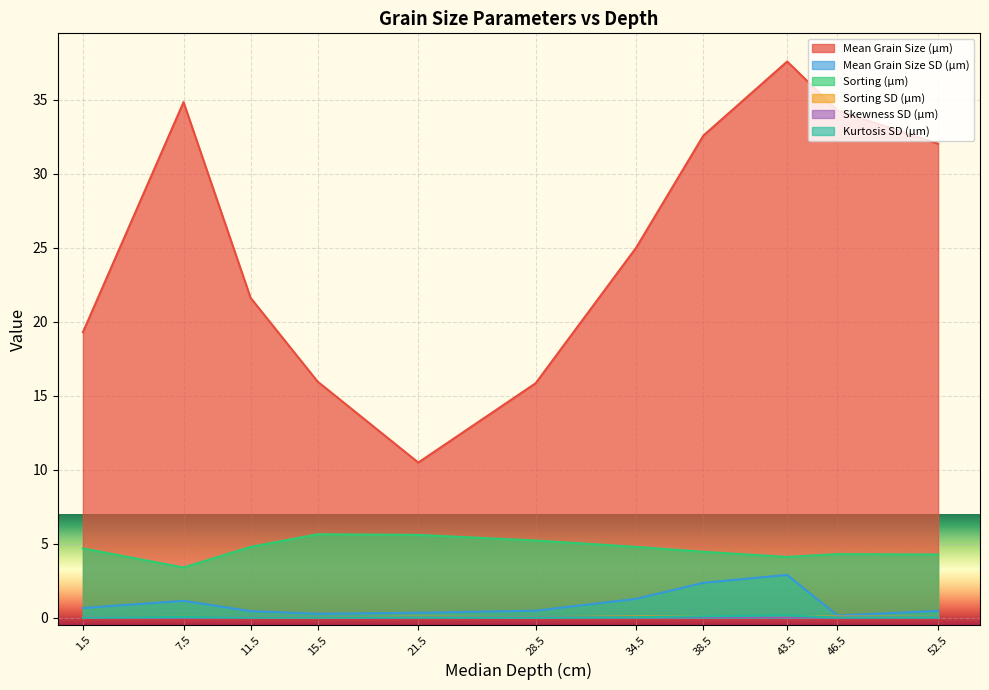

True or false: Kurtosis SD (µm) and Mean Grain Size SD (µm) cross at least once.

False